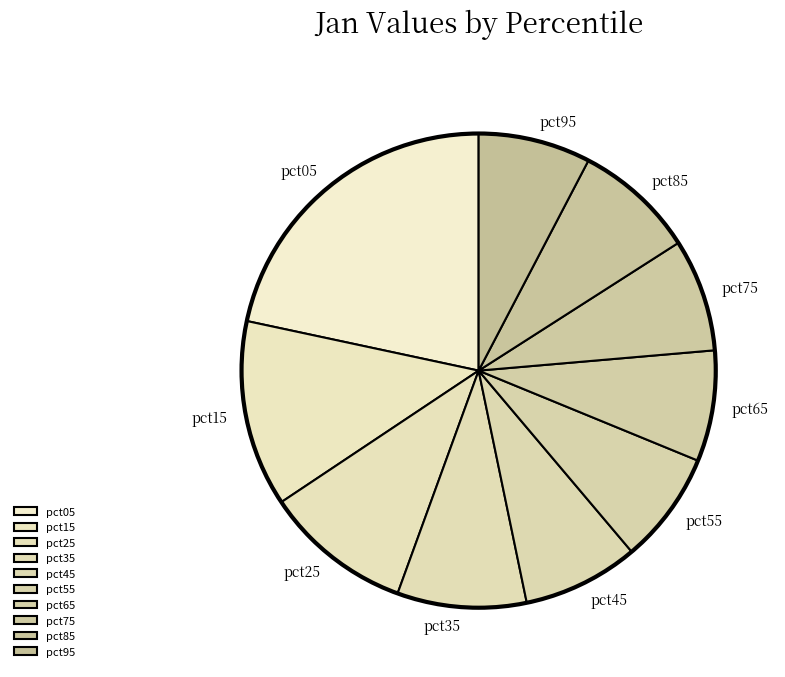

What is the largest slice in the pie chart?

pct05